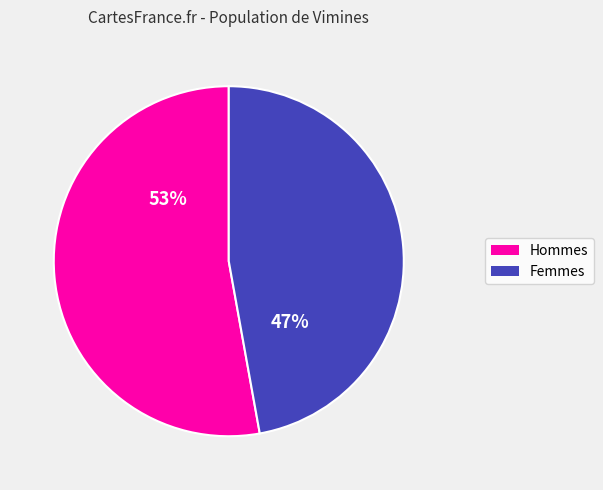

Is there any slice that represents more than half of the pie?

Yes